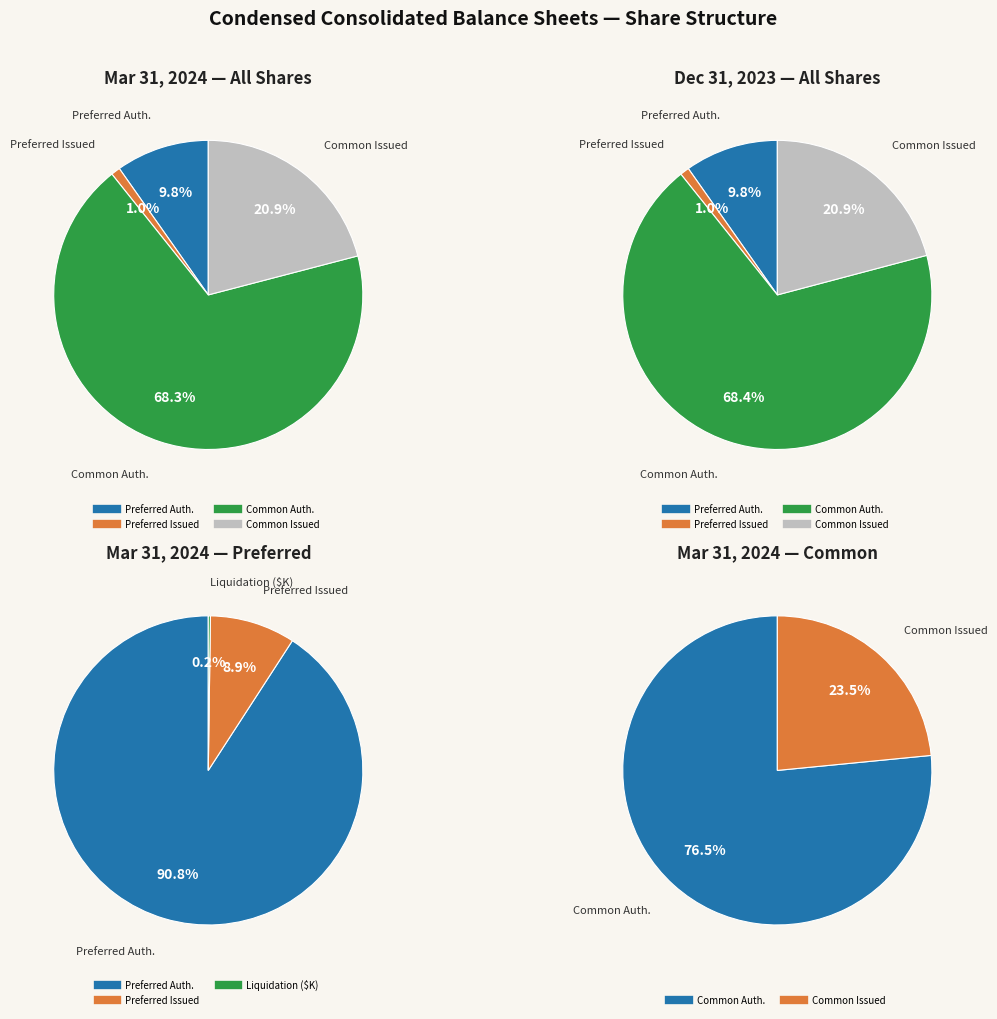

What is the largest slice in the pie chart?

Common shares, shares authorized